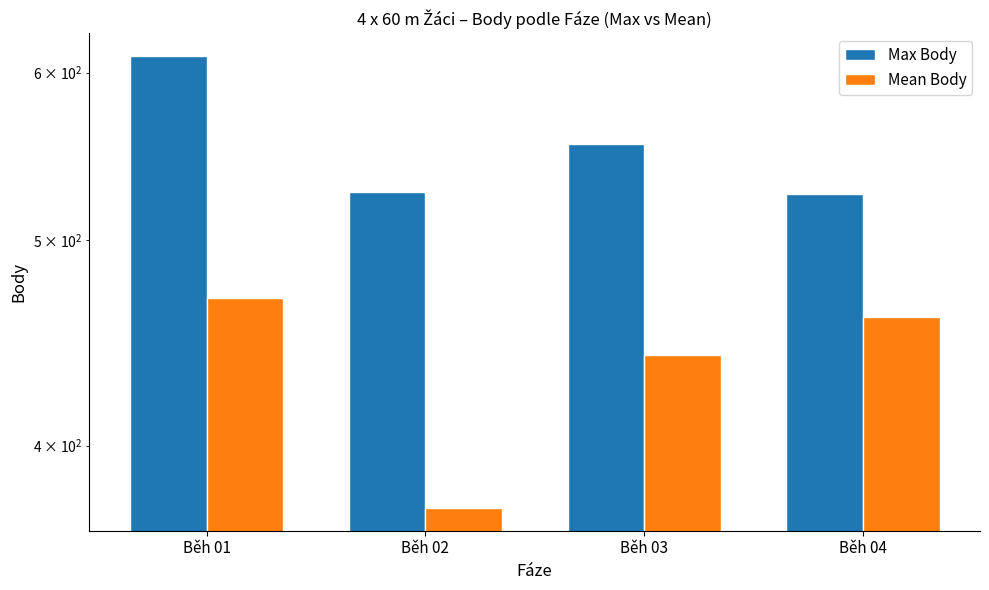

True or false: Max Body has a value of 527.0 at Běh 02.

True